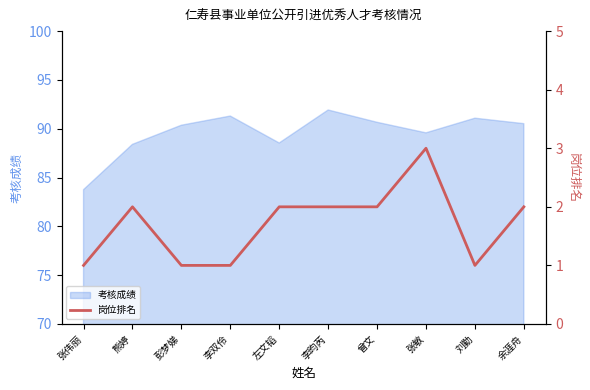

List the labels in order of value, largest first.

张敏, 熊婷, 左文韬, 李昀芮, 曾文, 余涯舟, 张伟丽, 彭梦娣, 李双伶, 刘勤